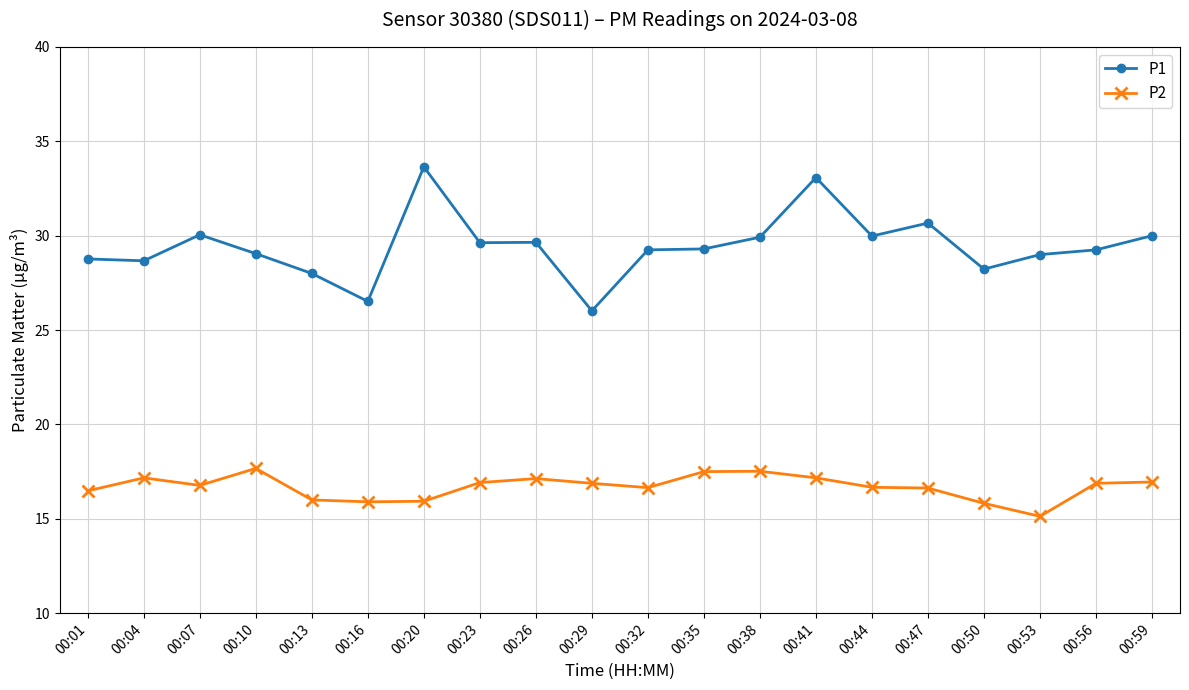

What is the value of the P2 point at the 4th from the left?

17.7